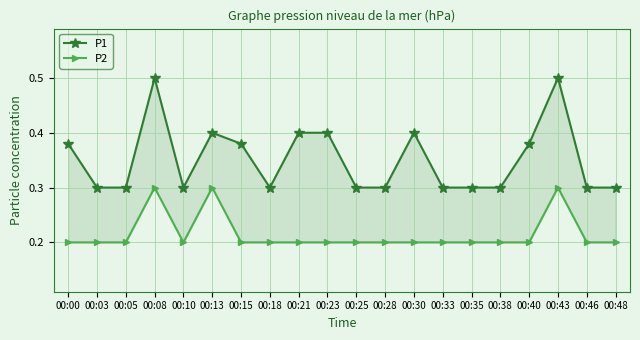

Which series has the largest total across all categories?

P1